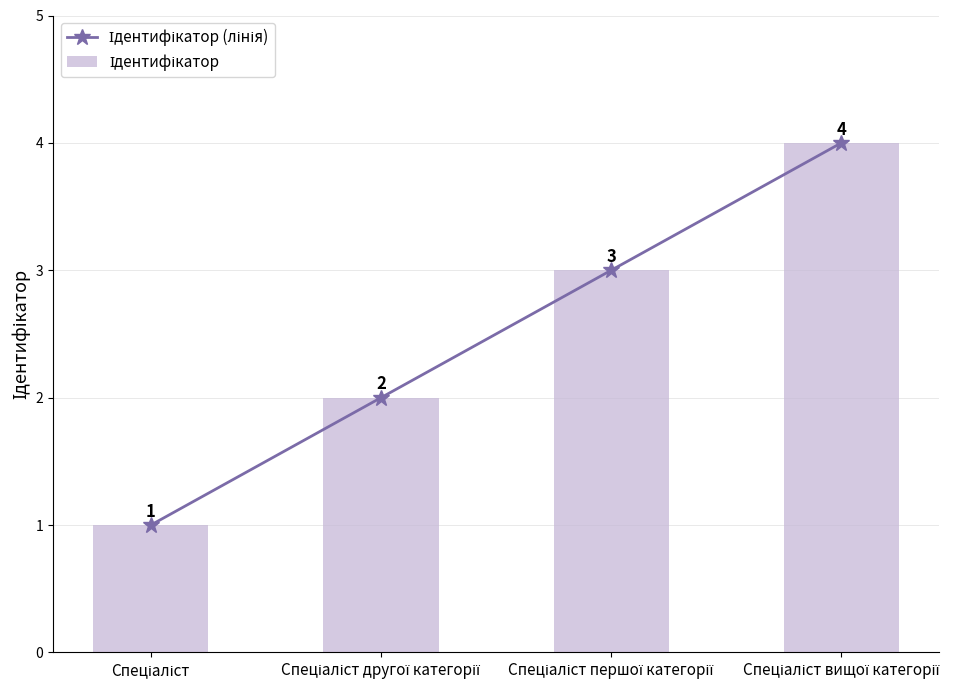

Which series changed the most between Спеціаліст and Спеціаліст другої категорії?

Ідентифікатор (лінія)